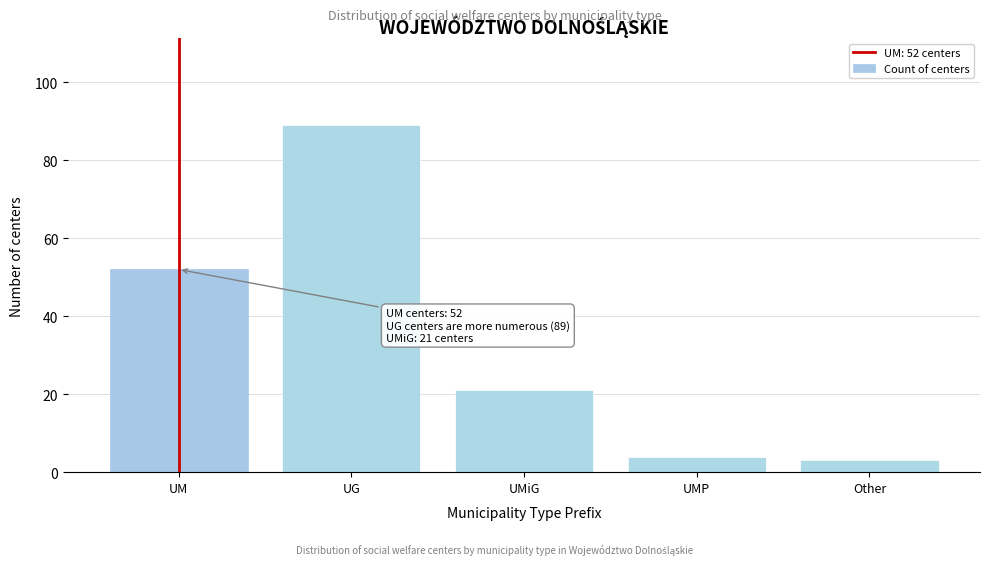

Reading right to left, transcribe all the data shown in this chart.

Other=3	UMP=4	UMiG=21	UG=89	UM=52